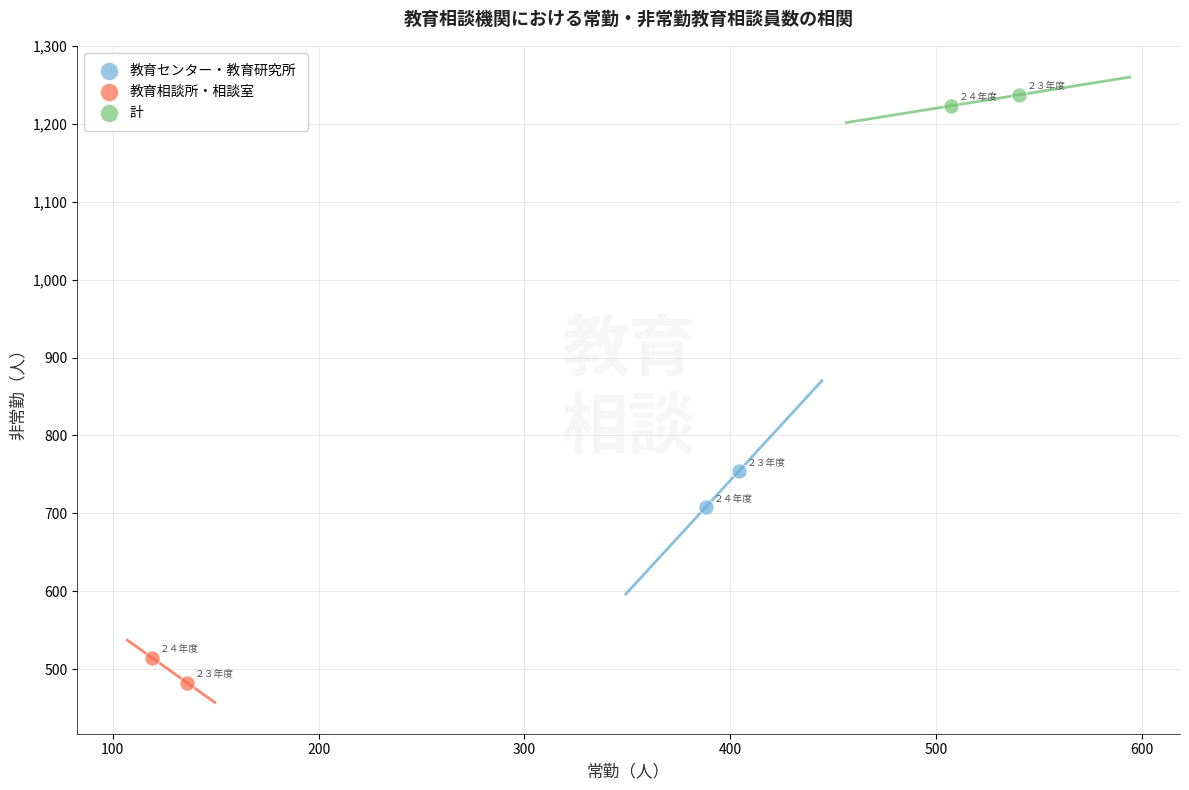

What are all the series names shown in the legend?

教育センター・教育研究所, 教育相談所・相談室, 計